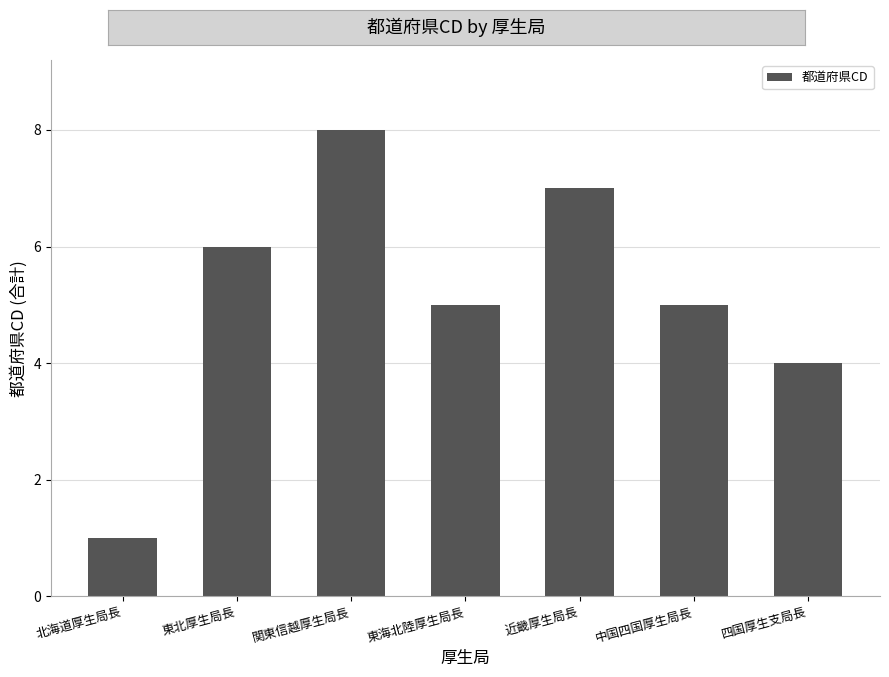

Reading left to right, extract all data points from this chart.

北海道厚生局長=1	東北厚生局長=6	関東信越厚生局長=8	東海北陸厚生局長=5	近畿厚生局長=7	中国四国厚生局長=5	四国厚生支局長=4